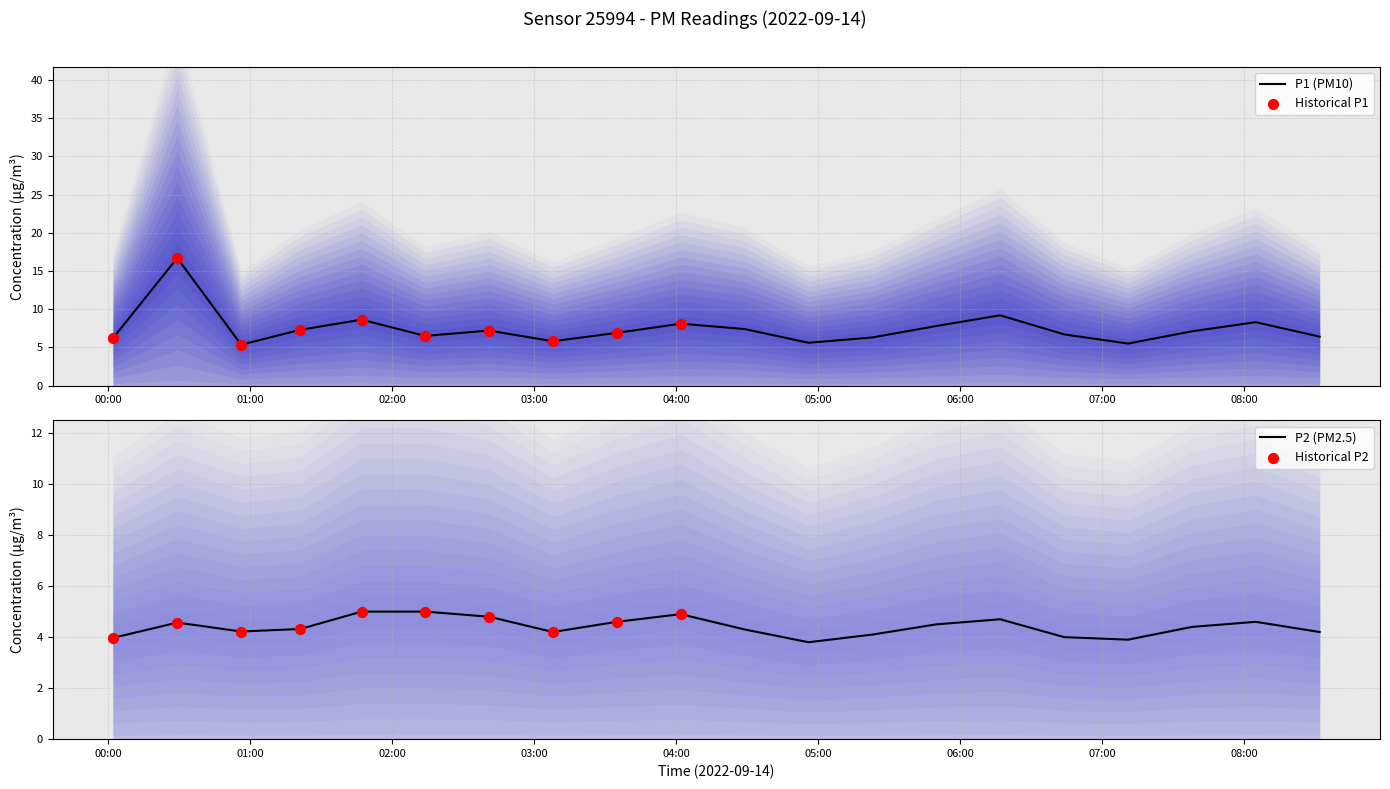

At which category is the sum across all series the highest?

00:29